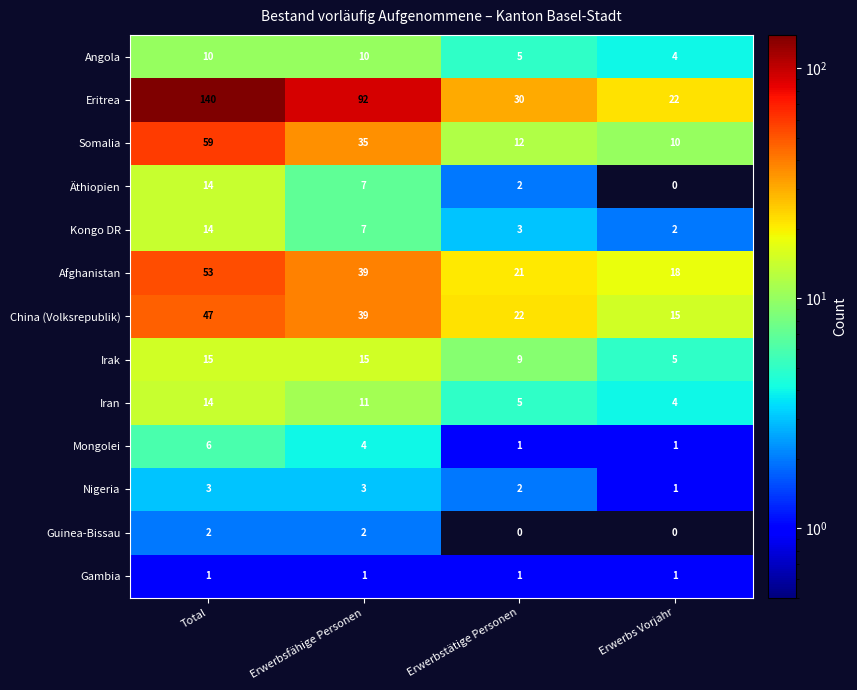

How many data points does each series have?

4